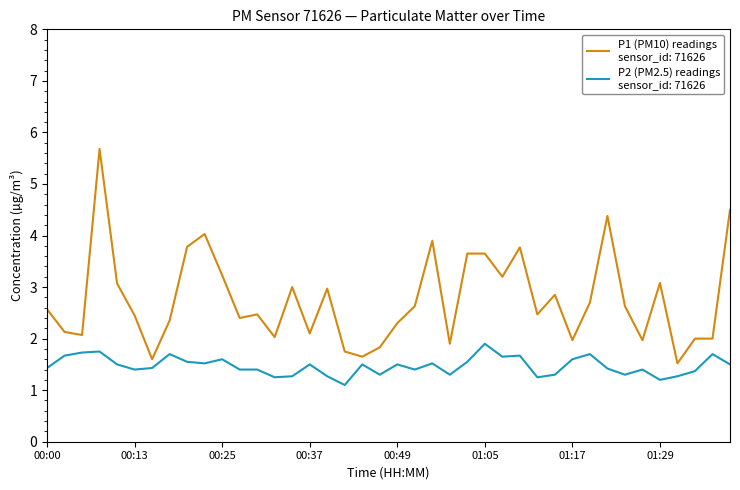

What is the maximum value shown in the chart?

5.7